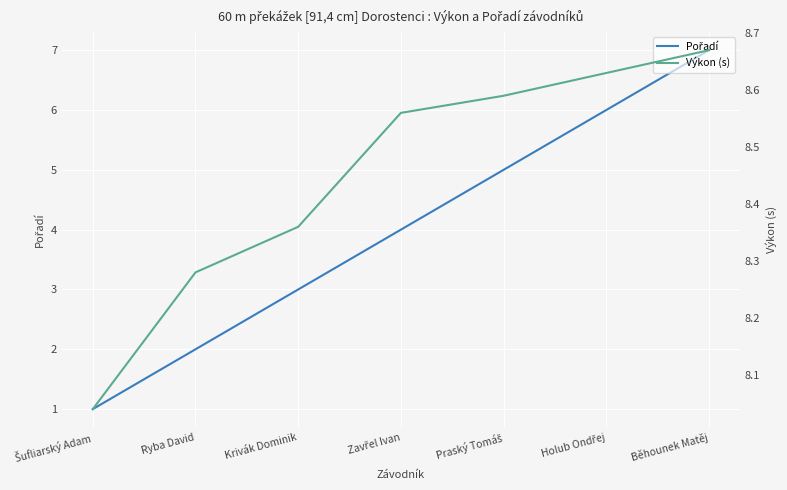

Which category has the highest value in the Výkon (s) series?

Běhounek Matěj